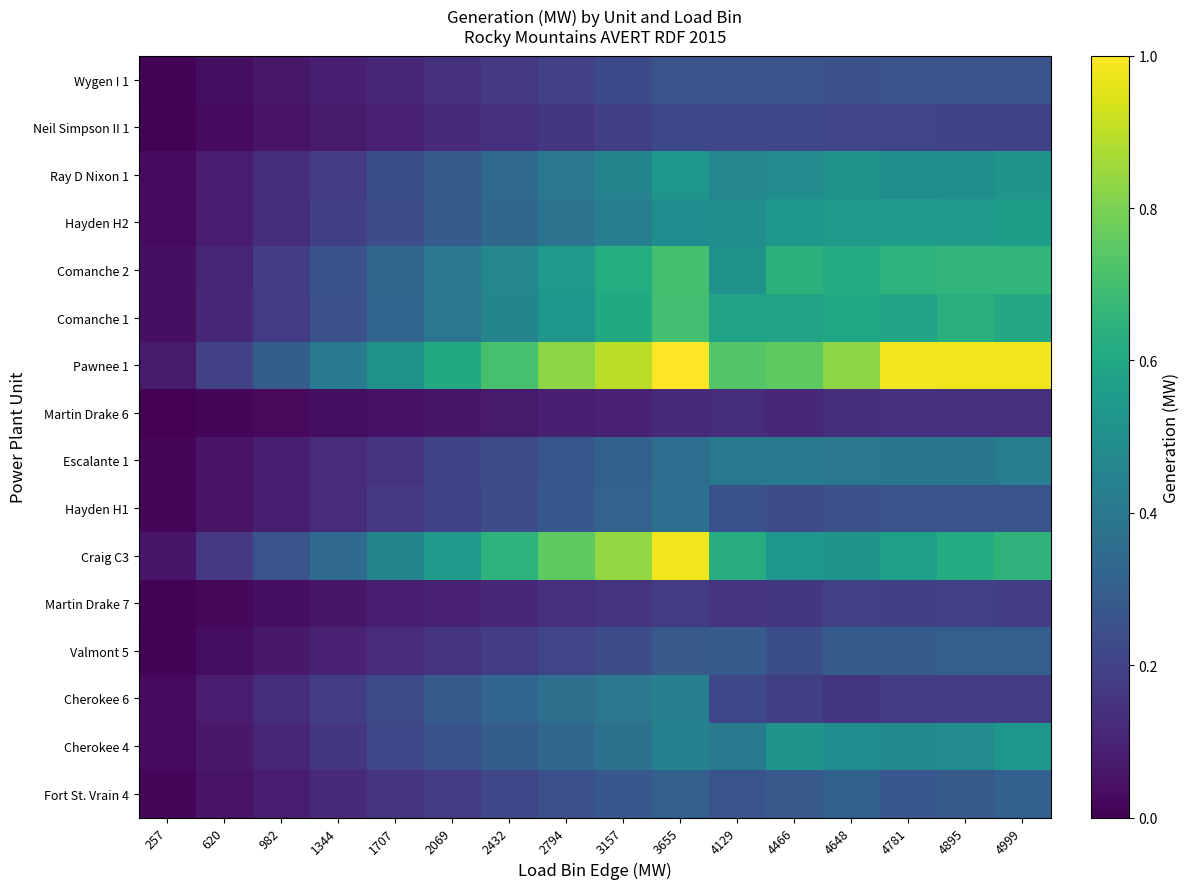

How many series are shown in this chart?

16